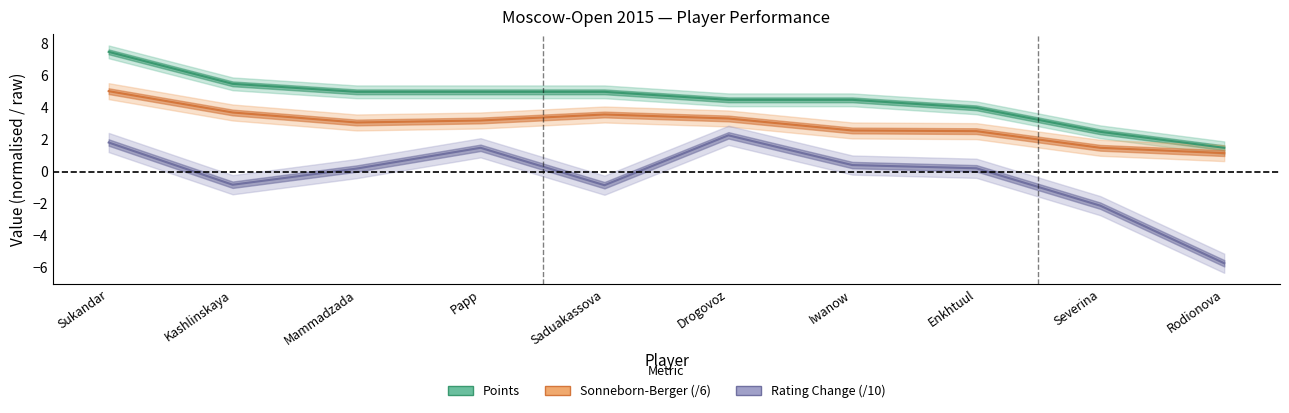

Reading left to right, list all the values displayed in this chart.

Points: Sukandar=7.5	Kashlinskaya=5.5	Mammadzada=5.0	Papp=5.0	Saduakassova=5.0	Drogovoz=4.5	Iwanow=4.5	Enkhtuul=4.0	Severina=2.5	Rodionova=1.5
Sonneborn_Berger: Sukandar=5.0	Kashlinskaya=3.7	Mammadzada=3.1	Papp=3.2	Saduakassova=3.6	Drogovoz=3.3	Iwanow=2.6	Enkhtuul=2.5	Severina=1.5	Rodionova=1.2
Rating_change: Sukandar=1.8	Kashlinskaya=-0.8	Mammadzada=0.2	Papp=1.5	Saduakassova=-0.8	Drogovoz=2.3	Iwanow=0.4	Enkhtuul=0.2	Severina=-2.1	Rodionova=-5.7